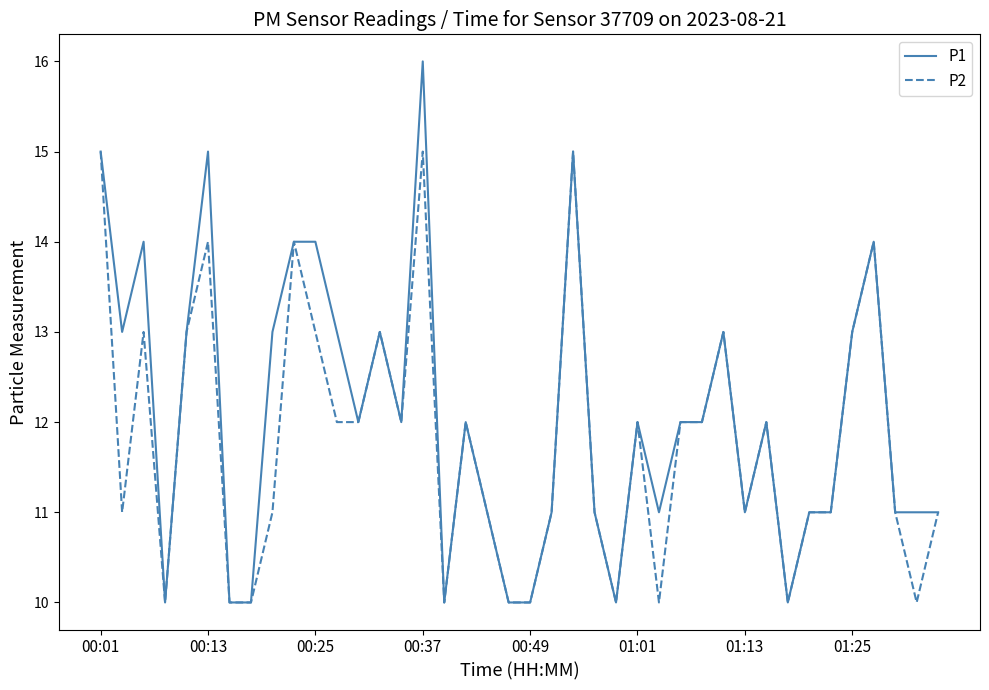

List the series in order of their peak value, highest first.

P1, P2